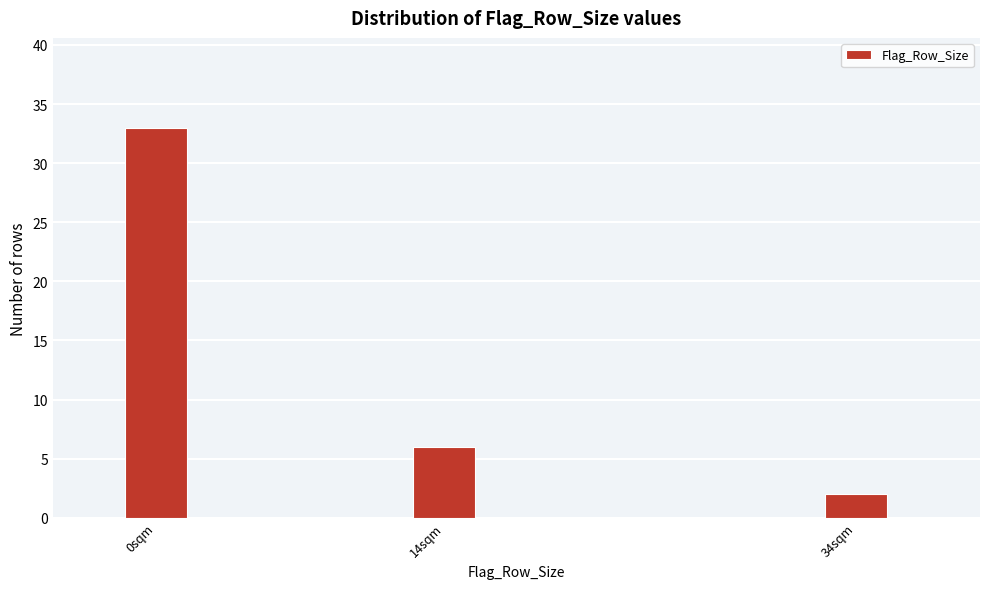

Reading right to left, transcribe all the data shown in this chart.

34sqm=2	14sqm=6	0sqm=33